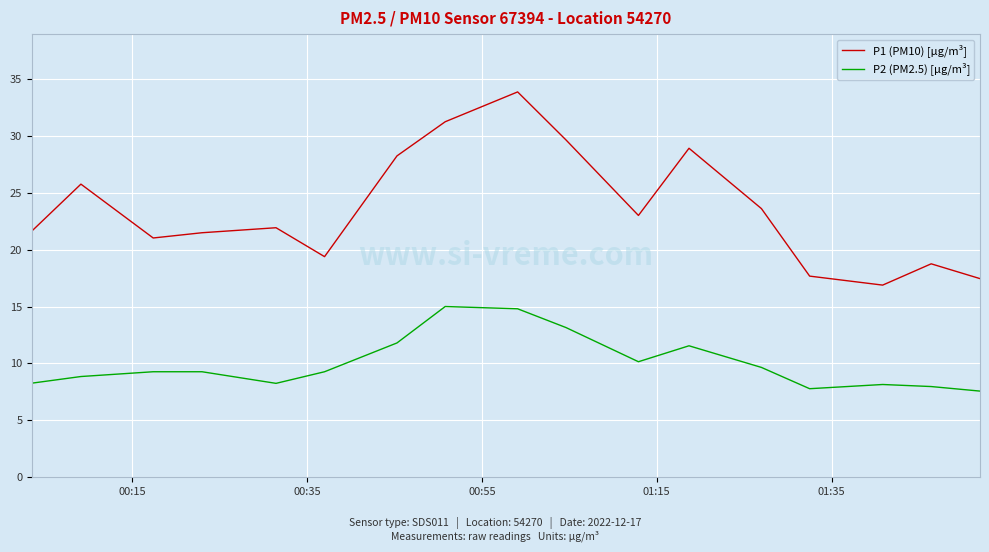

Which series has the largest range (max minus min)?

P1 (PM10) [µg/m³]